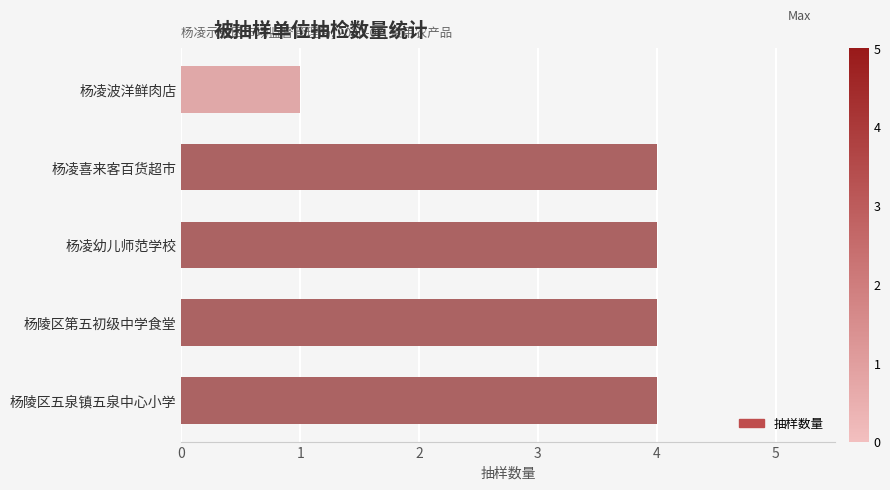

Reading bottom to top, list all the values displayed in this chart.

4	4	4	4	1